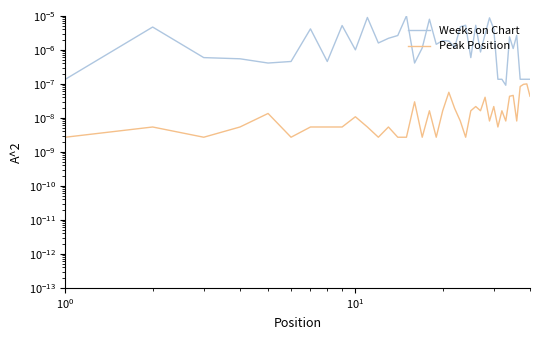

How many categories are shown in the chart?

40